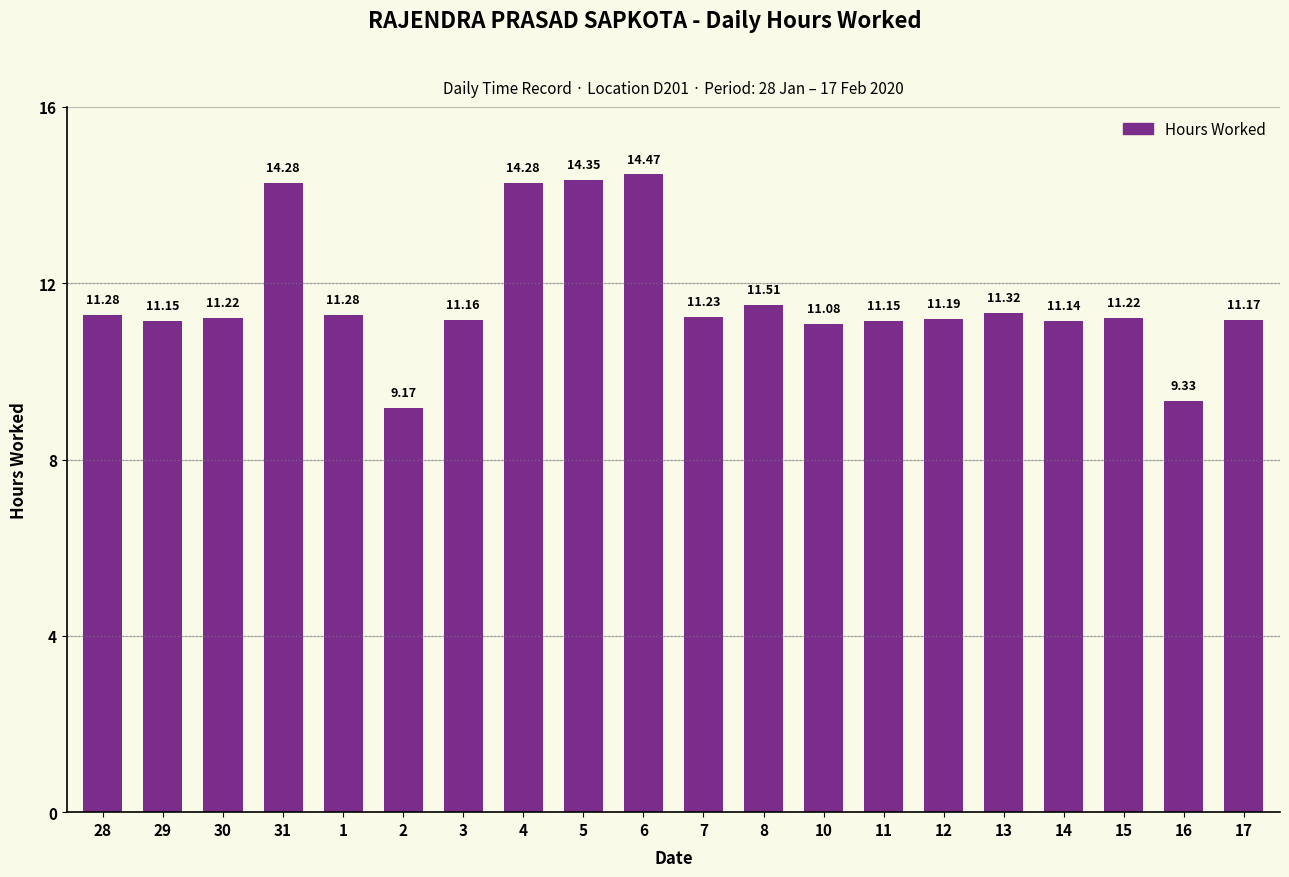

What is the difference between the values at 5 and 31?

0.1